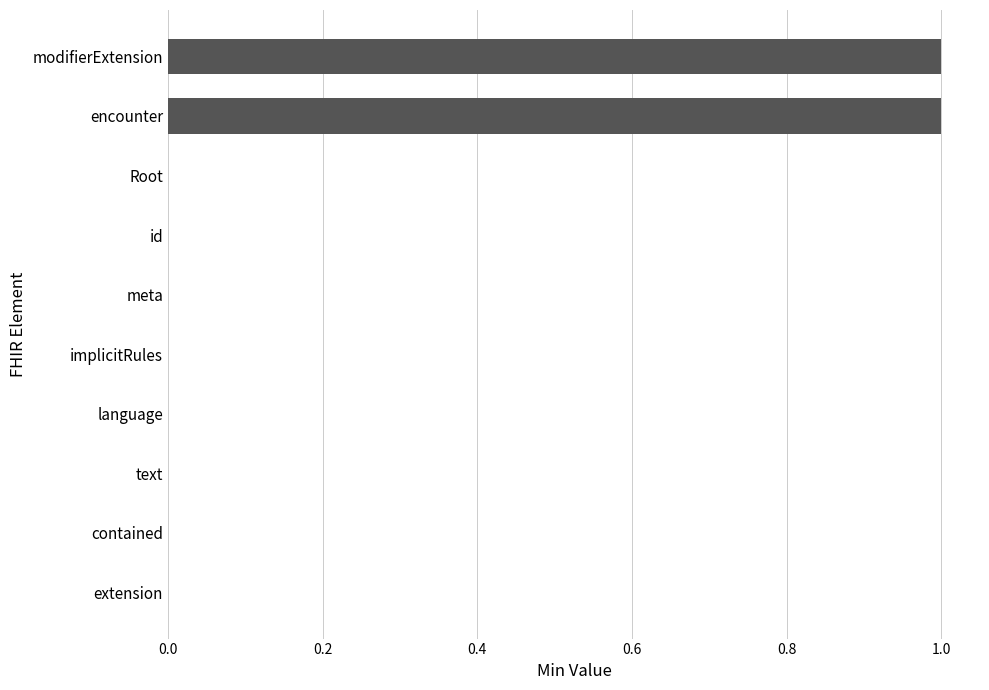

True or false: the data shows -1 at text.

False